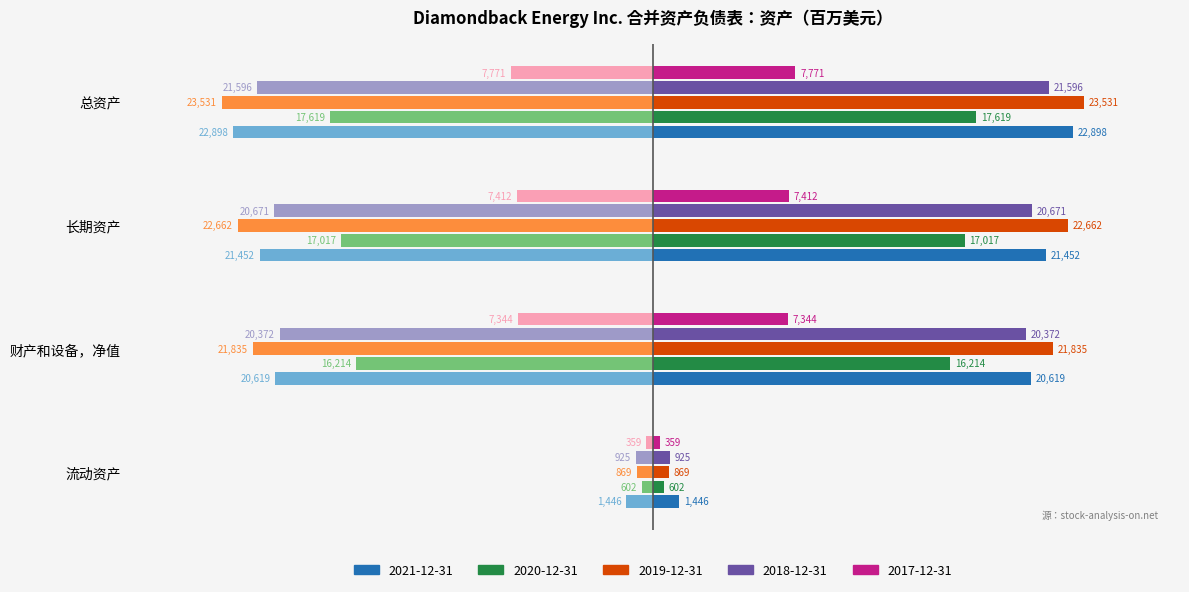

The 2020-12-31 (Left) series shows -0.2 at 总资产. True or false?

False